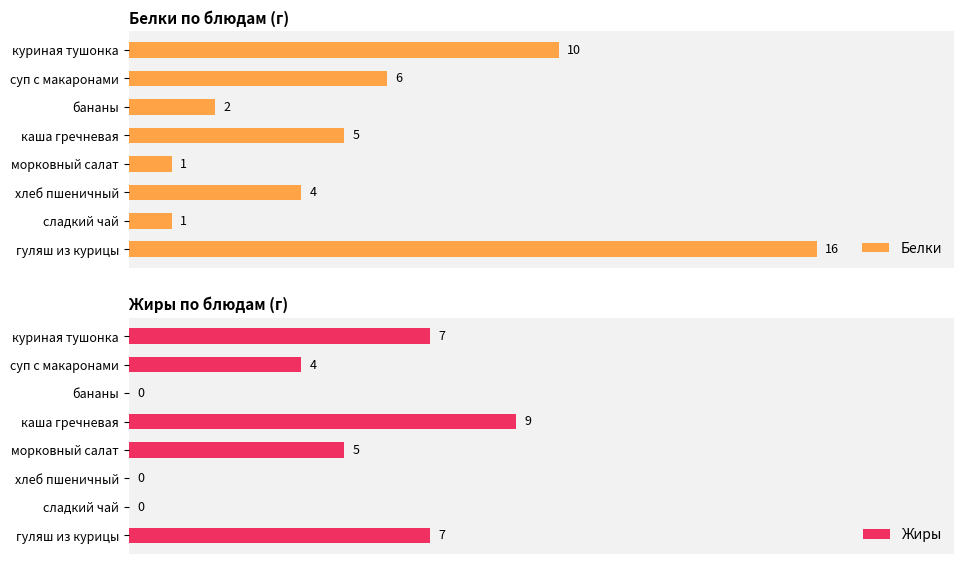

At how many categories does at least one series exceed 14?

1